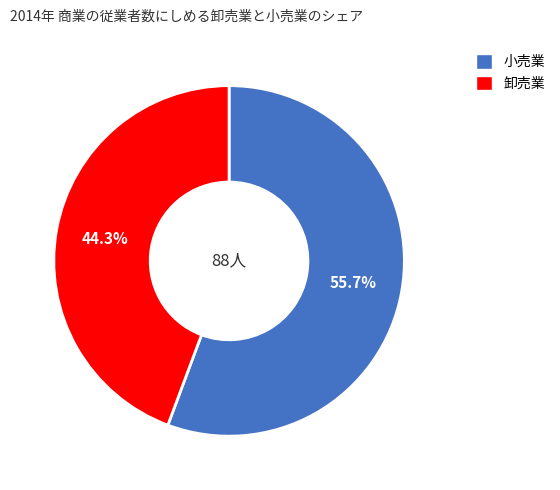

Is there any slice that represents more than half of the pie?

Yes